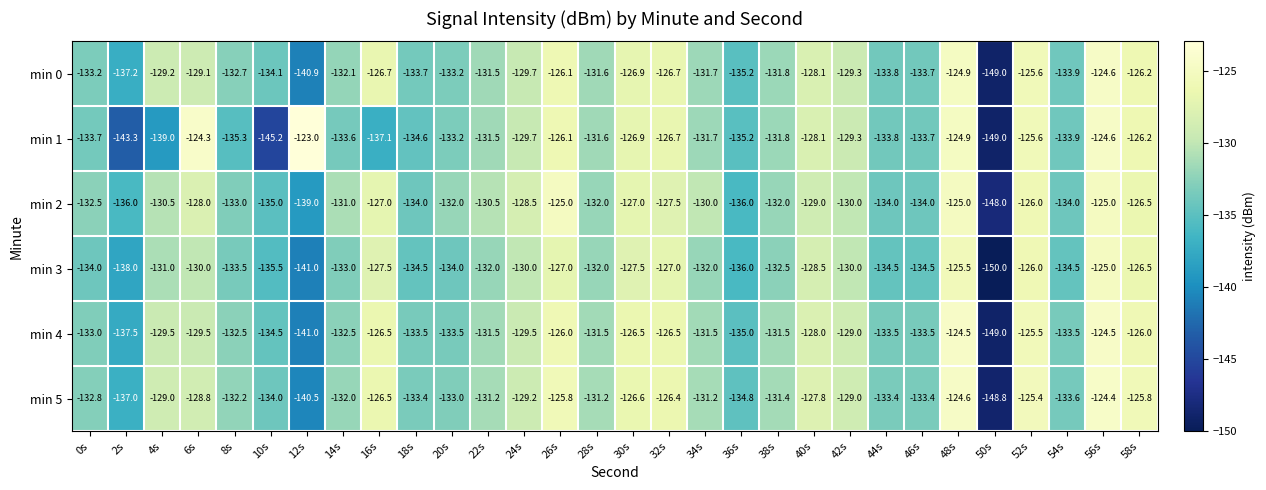

Which series changed the most between 44s and 58s?

min 3